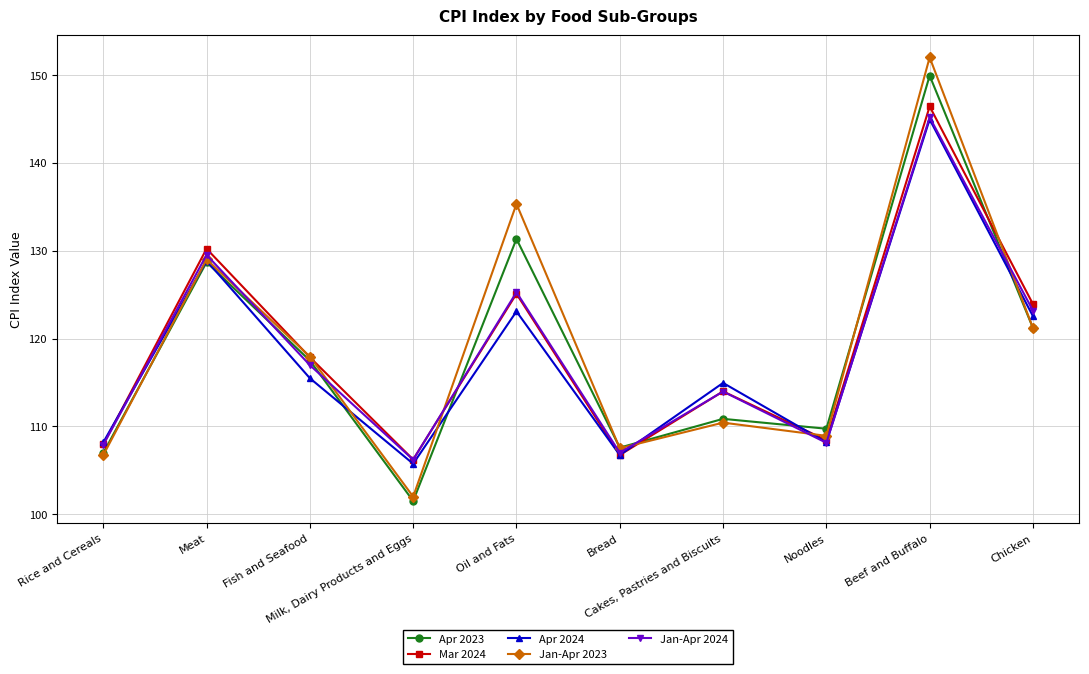

List the labels in order of Jan-Apr 2023 value, smallest first.

Milk, Dairy Products and Eggs, Rice and Cereals, Bread, Noodles, Cakes, Pastries and Biscuits, Fish and Seafood, Chicken, Meat, Oil and Fats, Beef and Buffalo